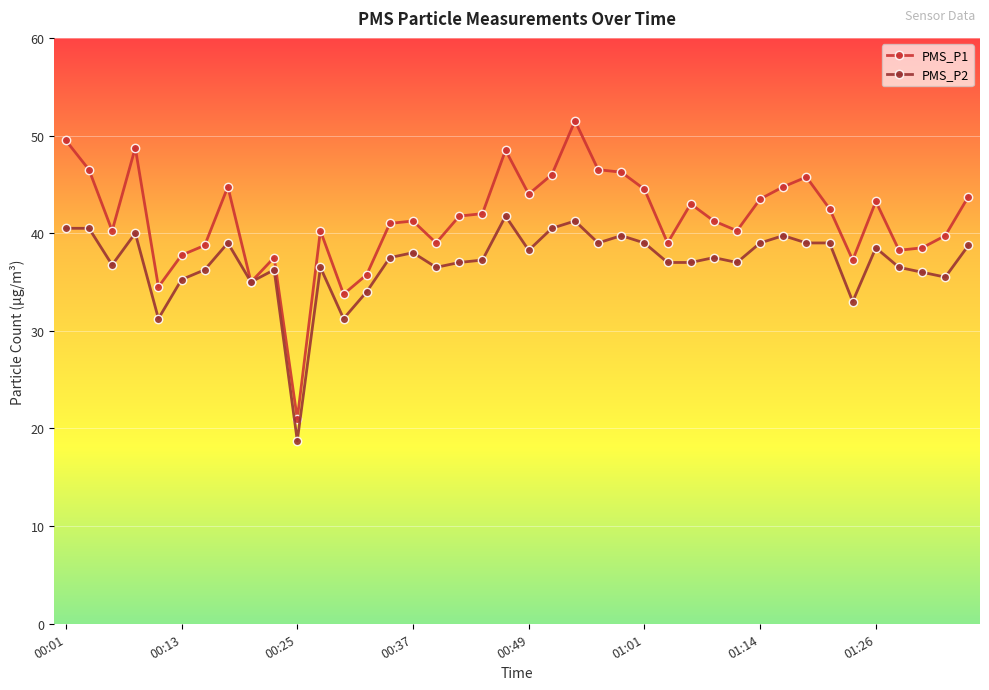

Which series has the largest range (max minus min)?

PMS_P1